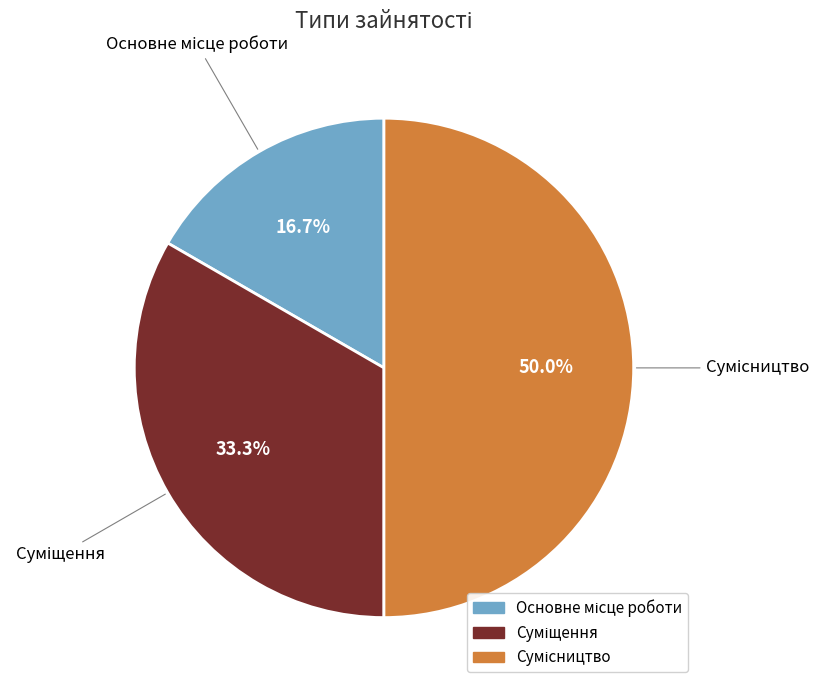

Rank the categories by value from highest to lowest.

Сумісництво, Суміщення, Основне місце роботи